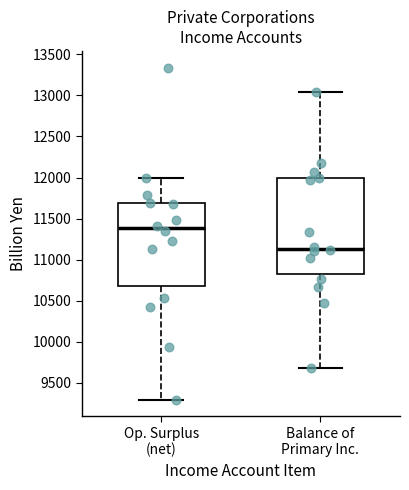

Reading left to right, transcribe this box plot: for each box, give where its median line is, the range the box spans, and where its two whiskers end, as read against the y-axis. The values are not printed on the chart, so give them approximately, as read against the axis.

Op. Surplus (net): median 11400, box 10700 to 11700, whiskers 9300 to 12000
Balance of Primary Inc.: median 11150, box 10850 to 12000, whiskers 9700 to 13050